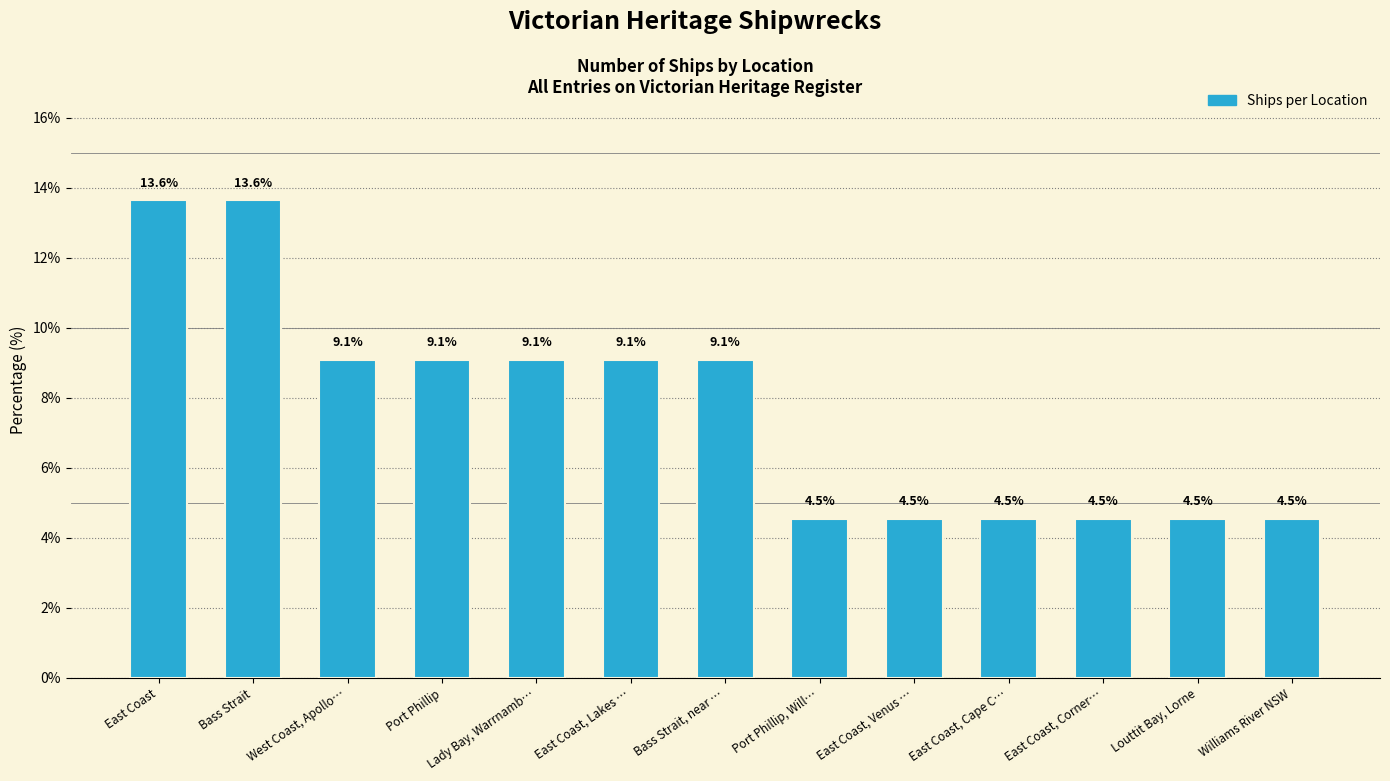

What is the sum of the values at West Coast, Apollo… and Bass Strait?

22.7